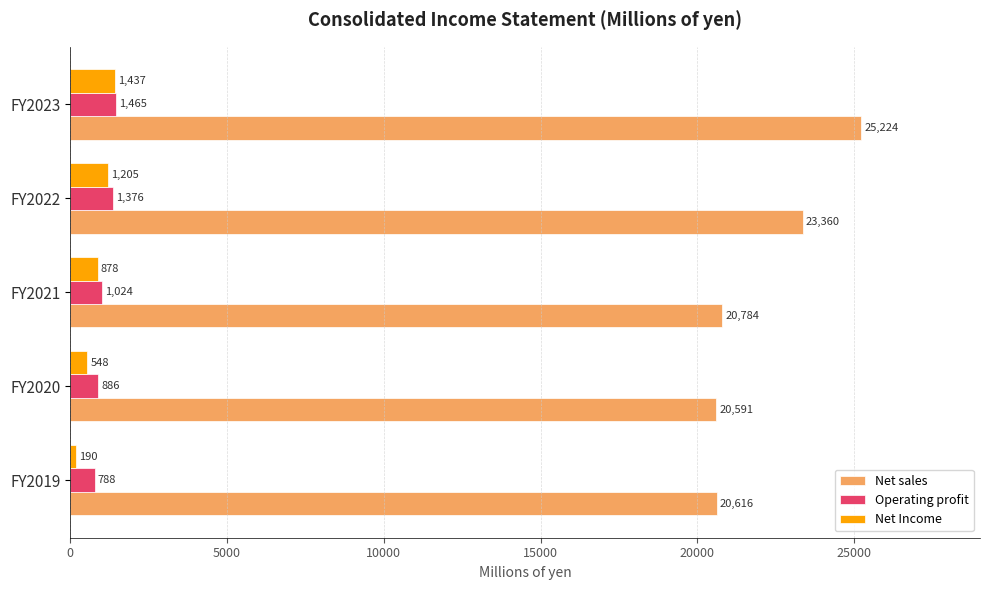

Which series has the largest total across all categories?

Net sales